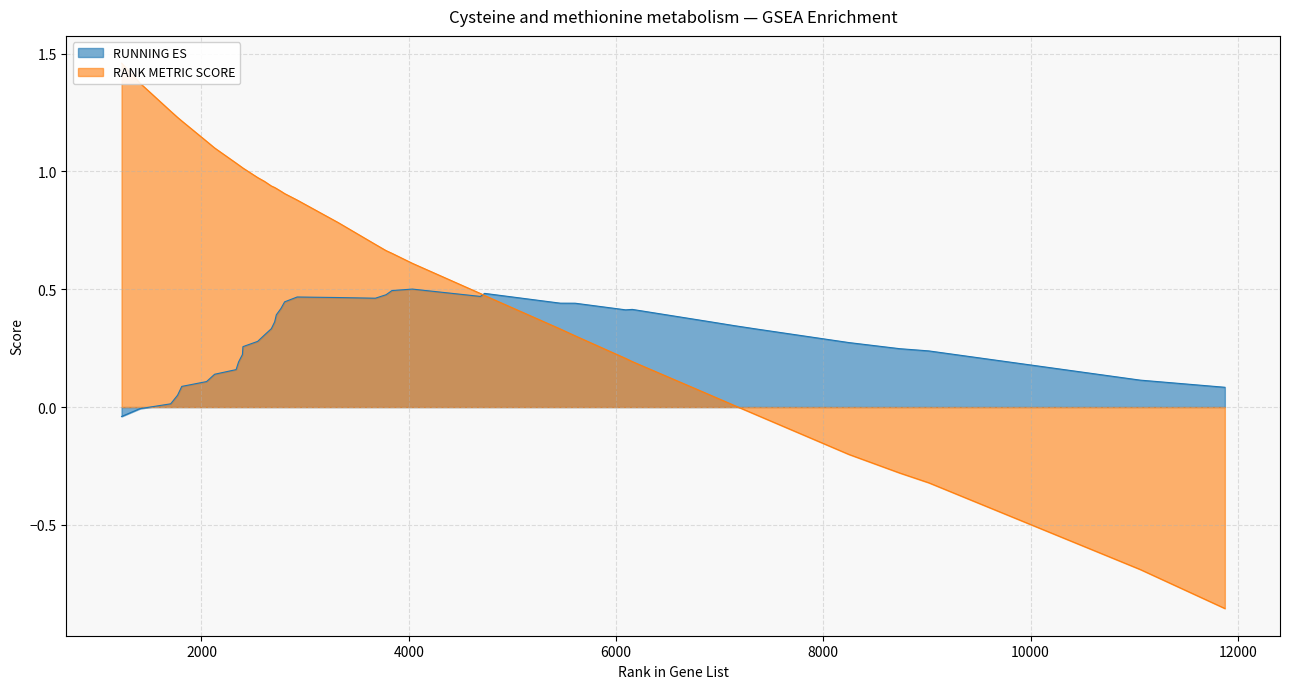

True or false: RUNNING ES has more than 1 interior local peaks.

True